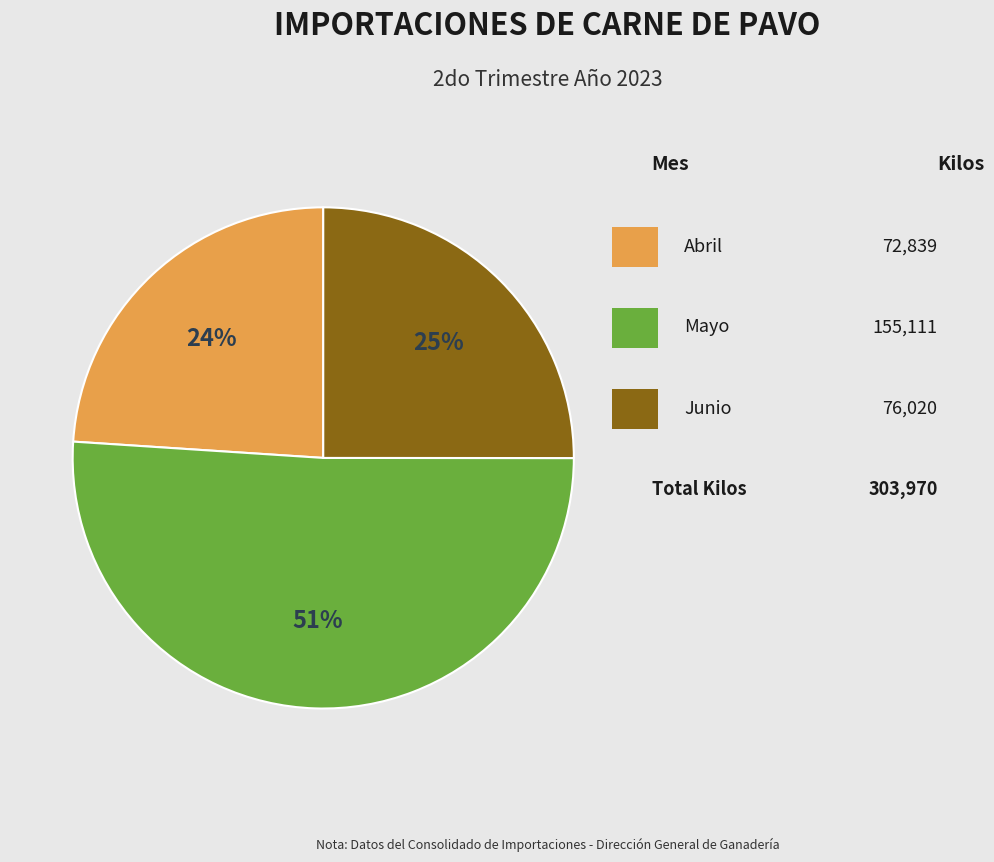

Does any single category account for the majority?

Yes